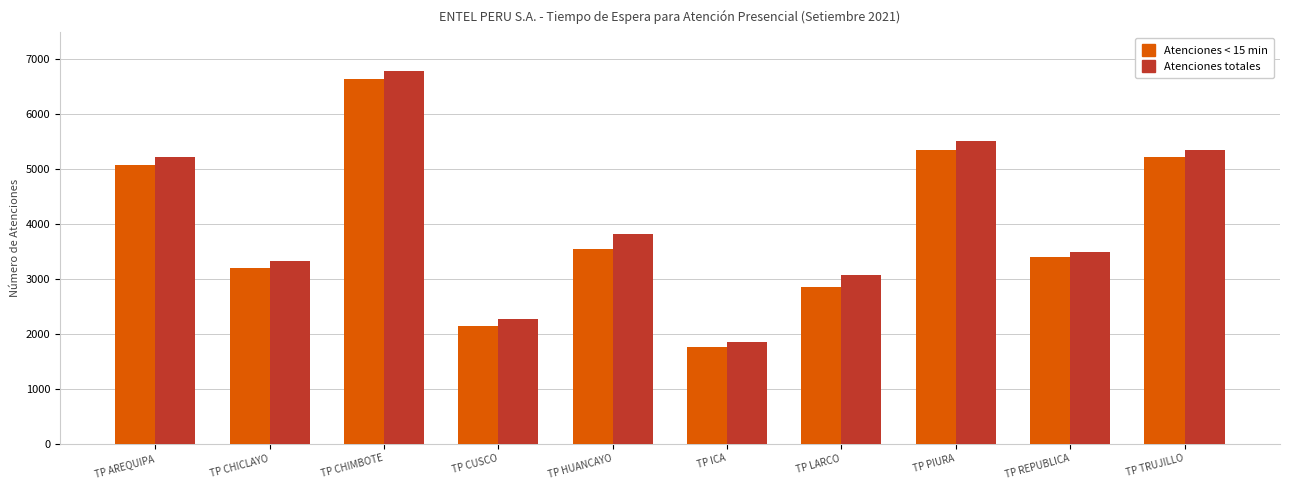

What is the spread (max minus min) of values at TP CUSCO?

140